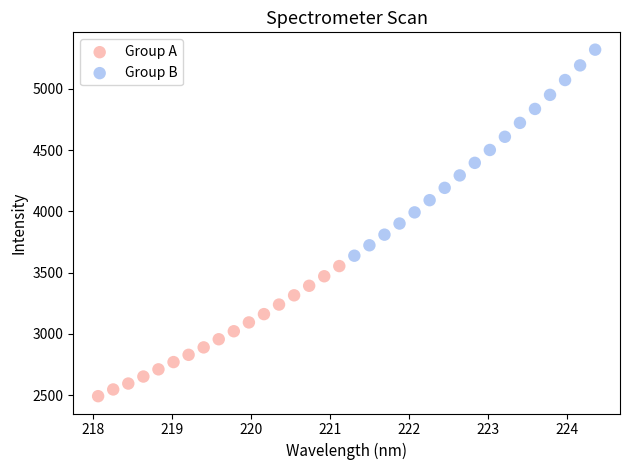

Which series contains the highest Y value?

Group B